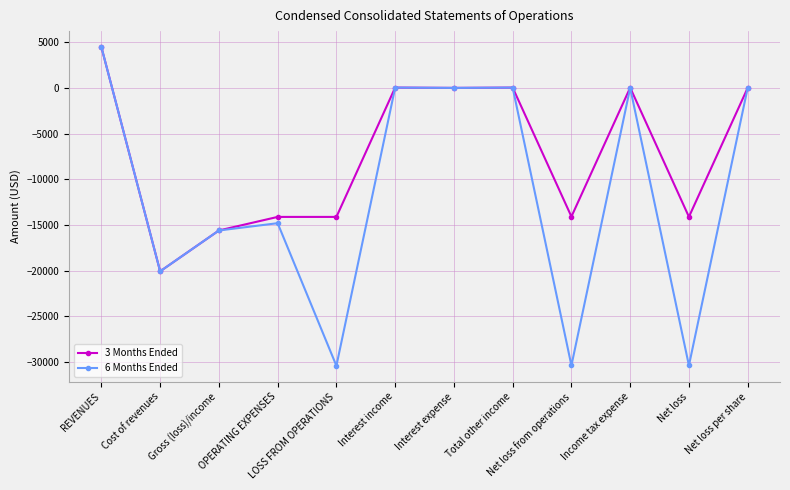

List the series in order of their overall mean, highest first.

3 Months Ended, 6 Months Ended